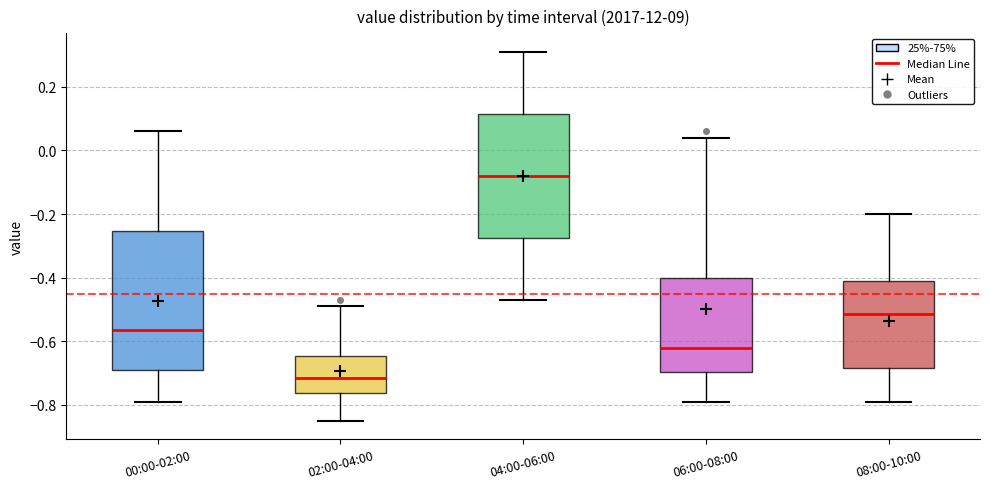

Reading left to right, transcribe this box plot: for each box, give where its median line is, the range the box spans, and where its two whiskers end, as read against the y-axis. The values are not printed on the chart, so give them approximately, as read against the axis.

00:00-02:00: median -0.56, box -0.68 to -0.26, whiskers -0.78 to 0.06
02:00-04:00: median -0.72, box -0.76 to -0.64, whiskers -0.84 to -0.48
04:00-06:00: median -0.08, box -0.28 to 0.12, whiskers -0.46 to 0.32
06:00-08:00: median -0.62, box -0.70 to -0.40, whiskers -0.78 to 0.04
08:00-10:00: median -0.52, box -0.68 to -0.40, whiskers -0.78 to -0.20